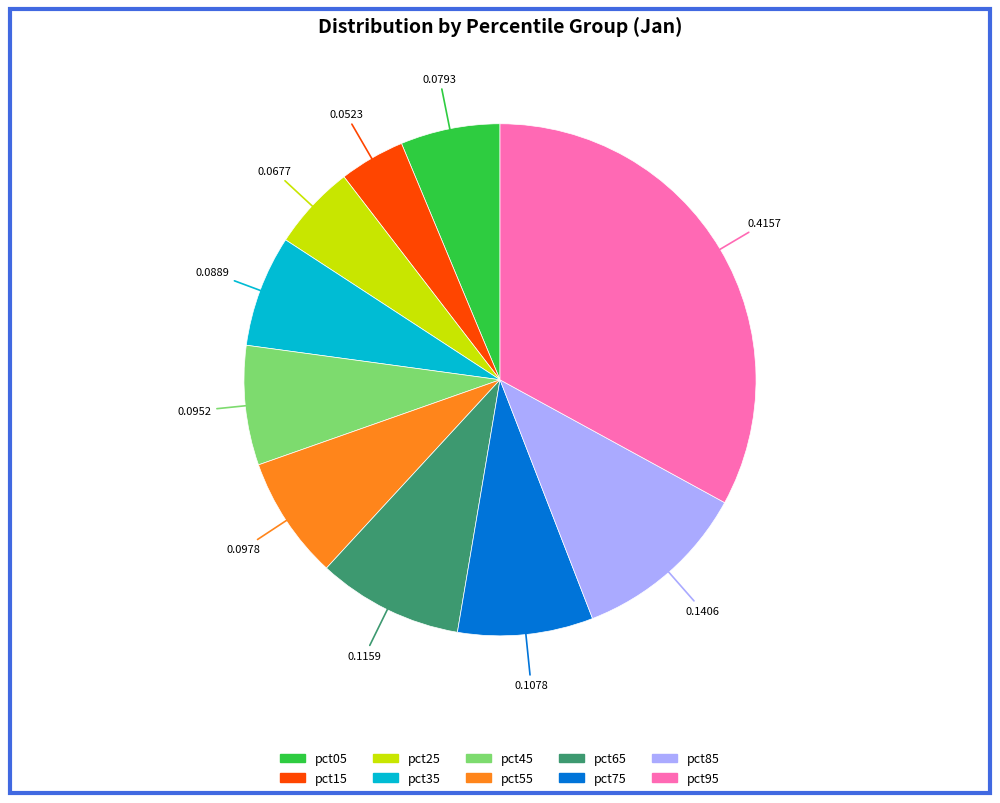

Combined, do pct65 and pct15 account for over 50%?

No